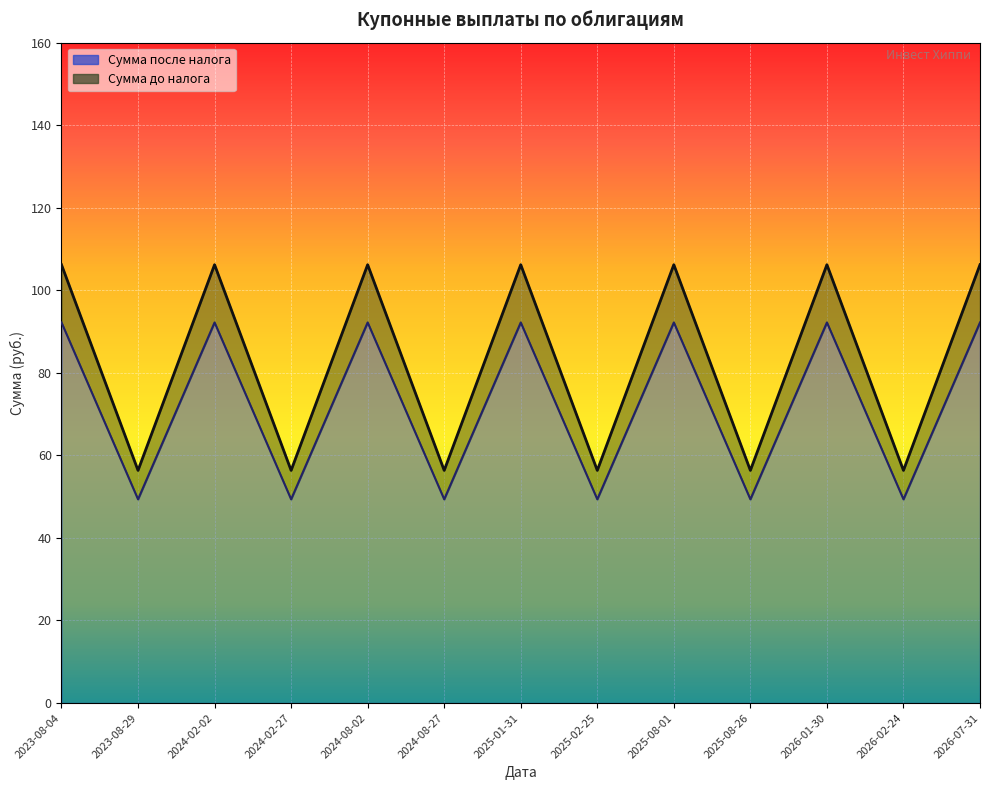

At 2024-02-27, list the series in order from smallest to largest.

Сумма после налога, Сумма до налога